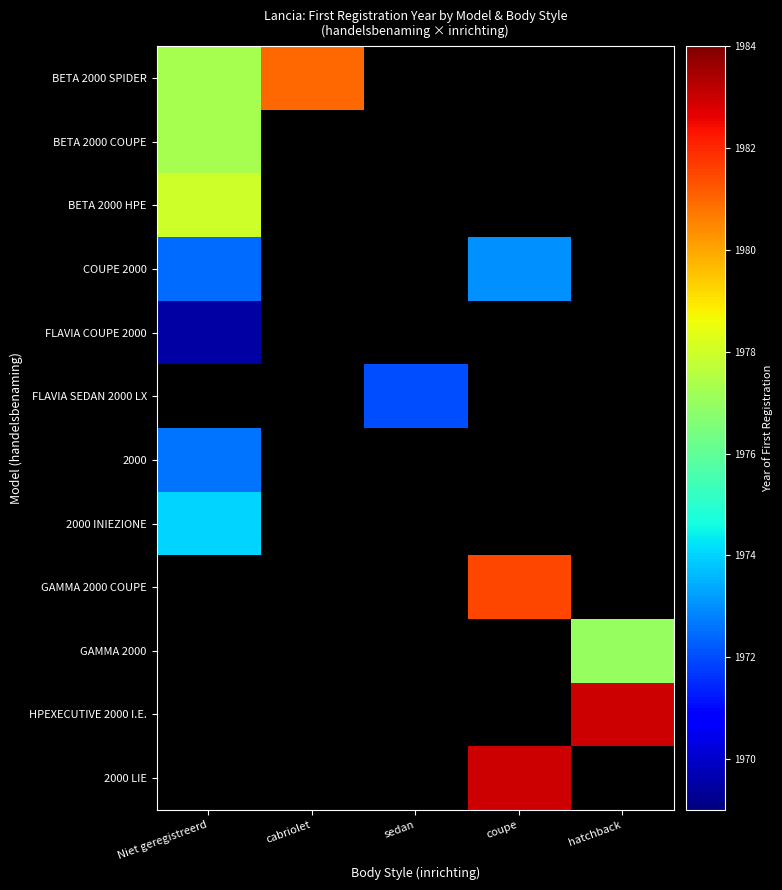

Is the value of HPEXECUTIVE 2000 I.E. at hatchback greater than the value of FLAVIA SEDAN 2000 LX at cabriolet?

No